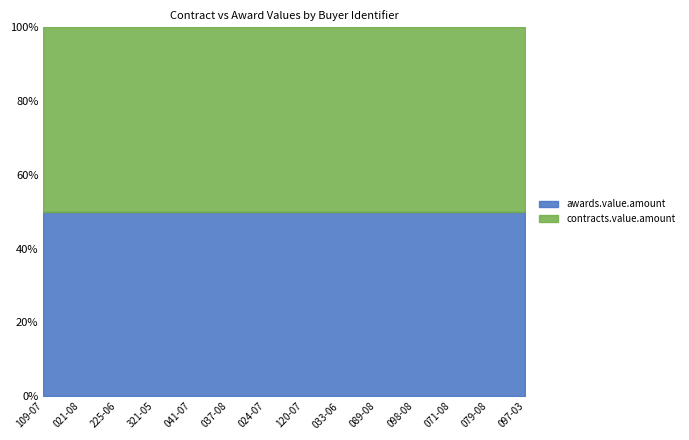

Which series changed the most between 021-08 and 024-07?

awards.value.amount